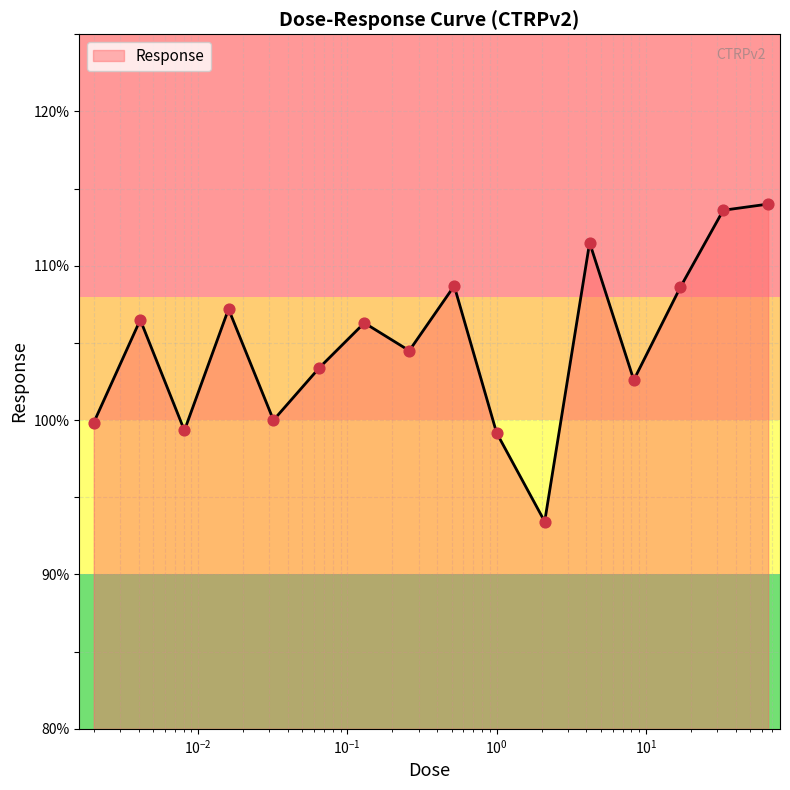

What is the difference between the maximum and minimum values?

20.6